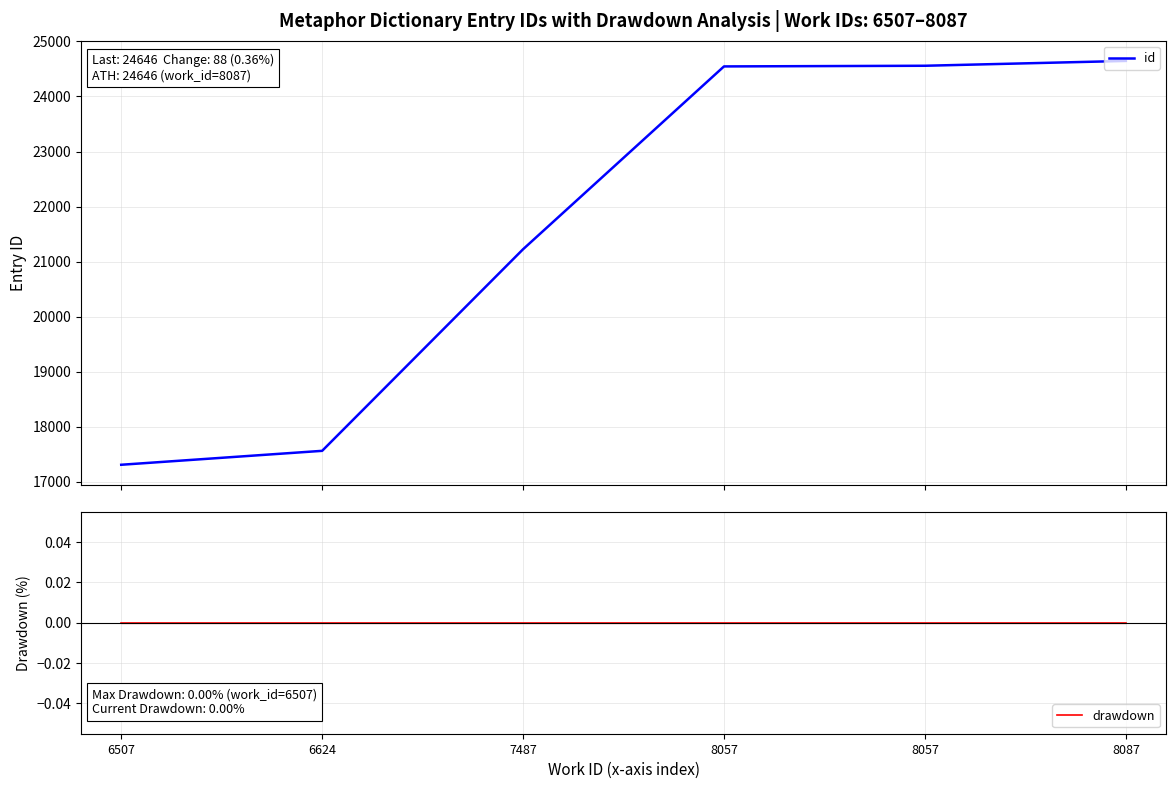

Reading left to right, transcribe all the data shown in this chart.

id: 6507=17308	6624=17561	7487=21224	8057=24546	8057=24558	8087=24646
drawdown: 6507=0	6624=0	7487=0	8057=0	8057=0	8087=0